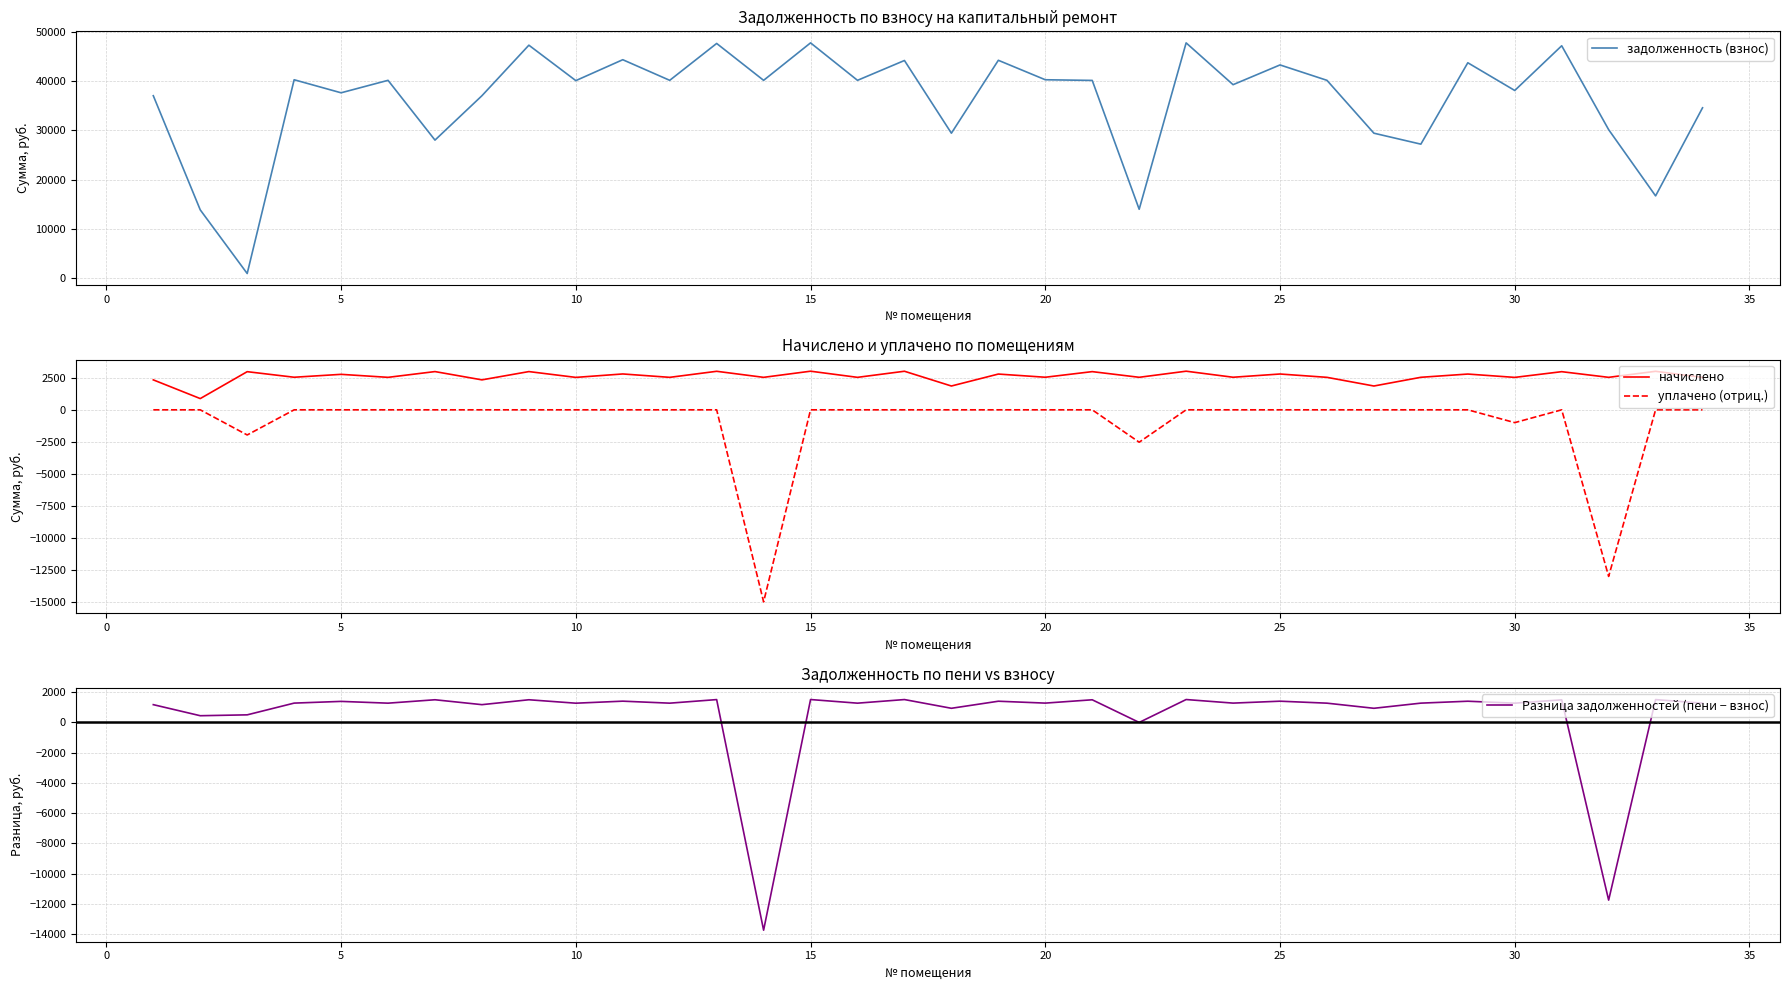

True or false: начислено and уплачено (отриц.) cross at least once.

False